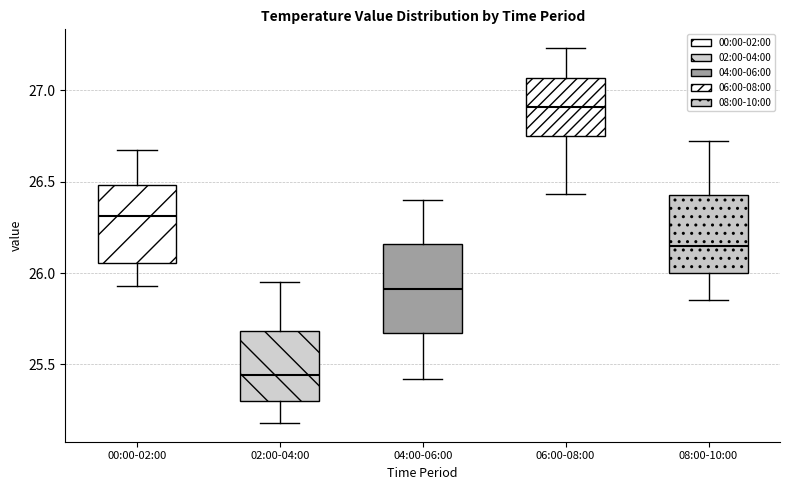

Where does the upper whisker of the box for 00:00-02:00 end on the y-axis? The values are not printed on the chart, so give them approximately, as read against the axis.

26.65